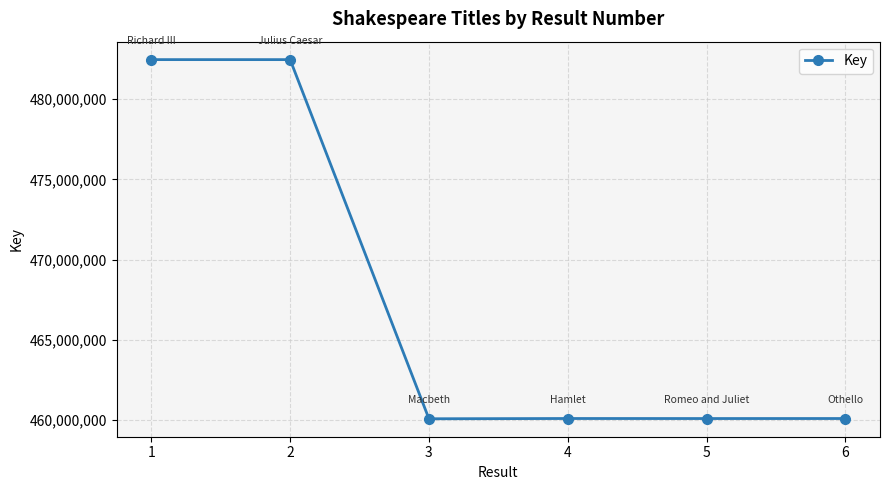

Is it true that the value at 3 is 232127593?

False